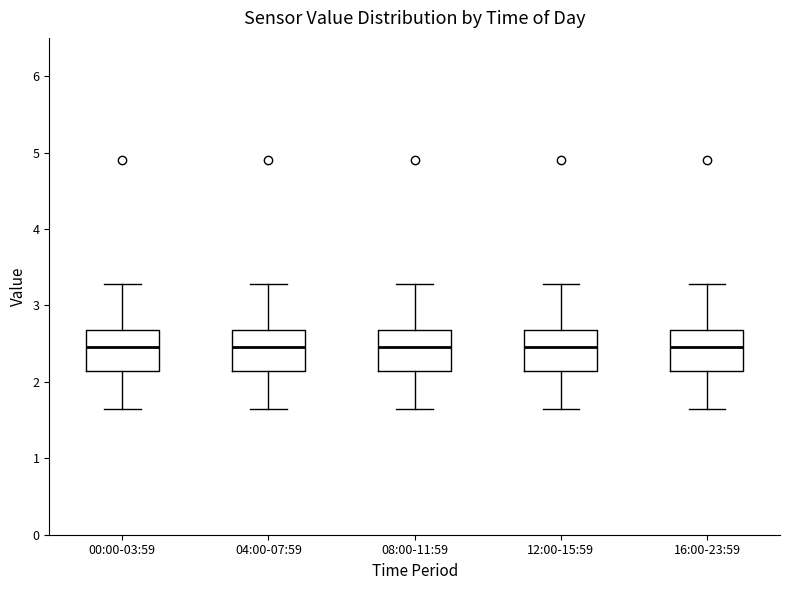

Where does the lower whisker of the box for 12:00-15:59 end on the y-axis? The values are not printed on the chart, so give them approximately, as read against the axis.

1.7